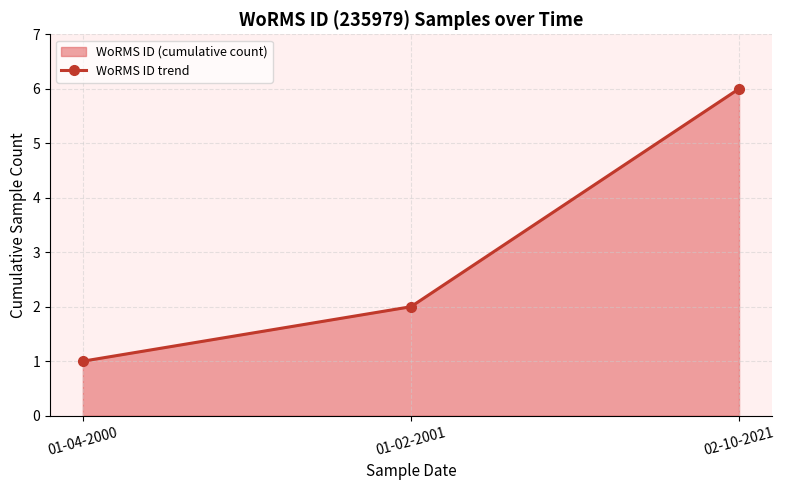

Rank the categories by value from lowest to highest.

01-04-2000, 01-02-2001, 02-10-2021